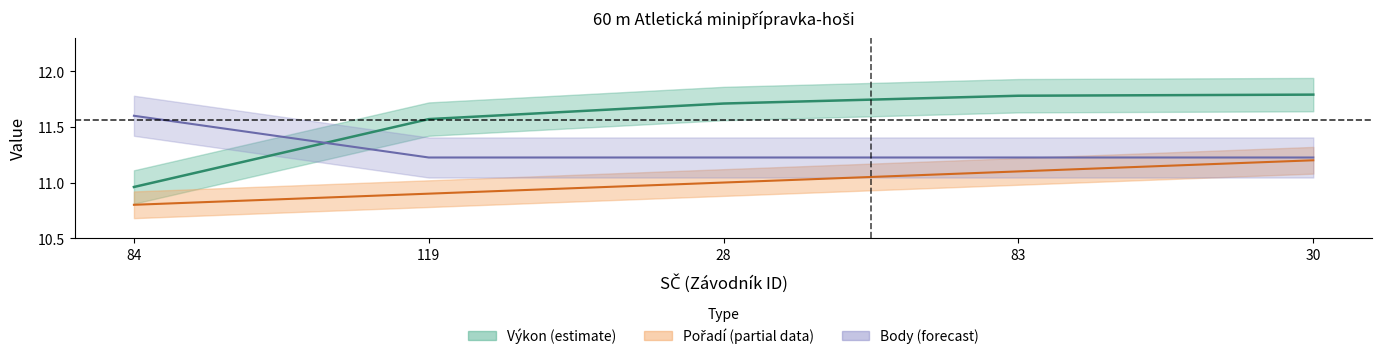

True or false: Body has a value of 17.3 at 83.

False